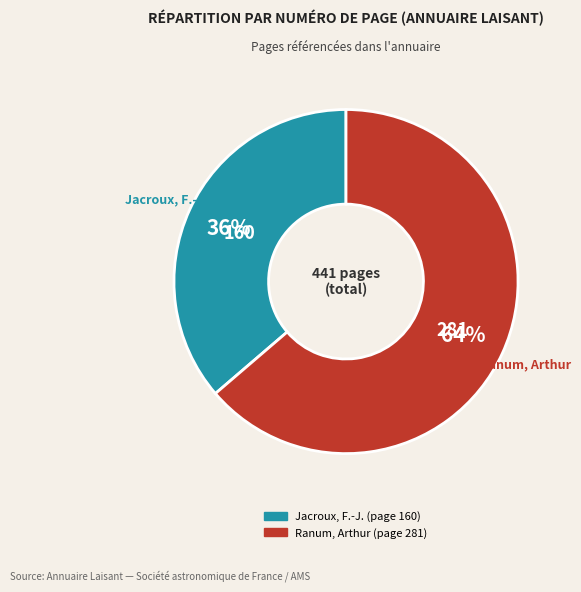

Do Jacroux, F.-J. and Ranum, Arthur together represent more than half of the pie?

Yes